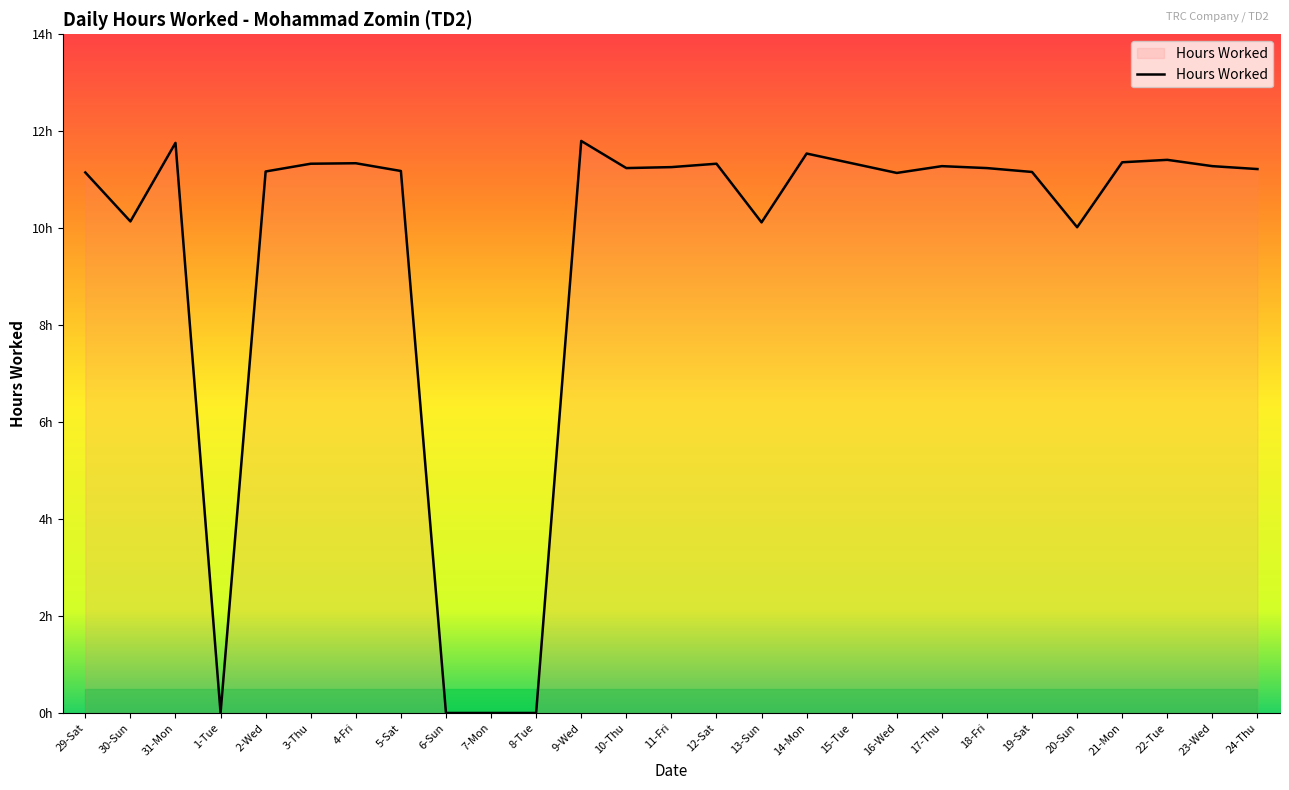

Is it true that the value at 29-Sat is 11.2?

True